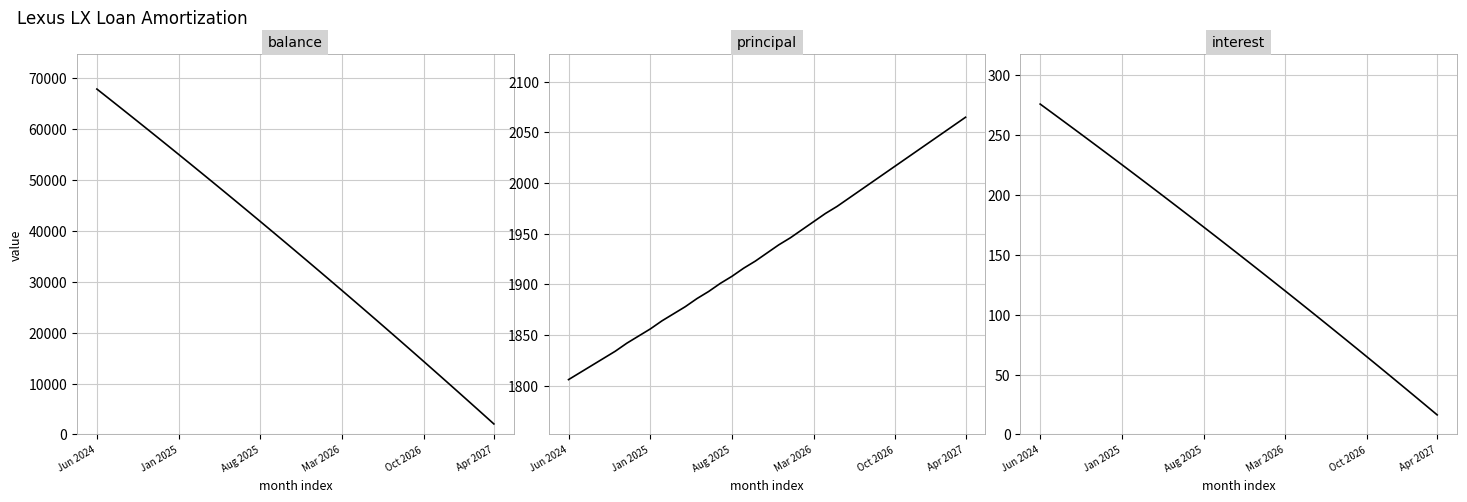

Reading left to right, list all the values displayed in this chart.

Balance: 67905.0	66092.0	64272.0	62445.0	60611.0	58769.0	56920.0	55064.0	53200.0	51329.0	49451.0	47565.0	45672.0	43771.0	41863.0	39947.0	38024.0	36093.0	34154.0	32208.0	30254.0	28292.0	26322.0	24345.0	22360.0	20367.0	18366.0	16357.0	14340.0	12315.0	10282.0	8241.0	6192.0	4135.0	2070.0
Principal: 1806.0	1813.0	1820.0	1827.0	1834.0	1842.0	1849.0	1856.0	1864.0	1871.0	1878.0	1886.0	1893.0	1901.0	1908.0	1916.0	1923.0	1931.0	1939.0	1946.0	1954.0	1962.0	1970.0	1977.0	1985.0	1993.0	2001.0	2009.0	2017.0	2025.0	2033.0	2041.0	2049.0	2057.0	2065.0
Interest: 275.9	268.8	261.6	254.4	247.2	239.9	232.6	225.3	218.0	210.6	203.2	195.7	188.3	180.8	173.3	165.7	158.1	150.5	142.9	135.2	127.5	119.8	112.0	104.2	96.4	88.5	80.6	72.7	64.8	56.8	48.8	40.7	32.6	24.5	16.4